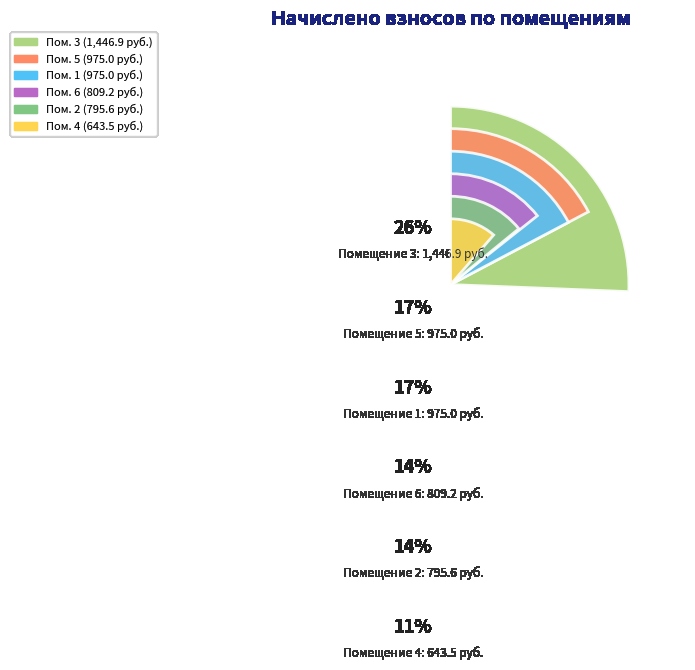

How many segments does this pie chart have?

6